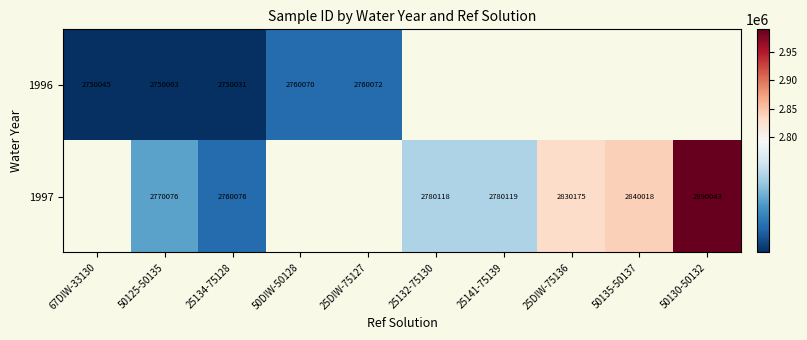

True or false: 1997 has a value of 3738972.7 at 25141-75139.

False